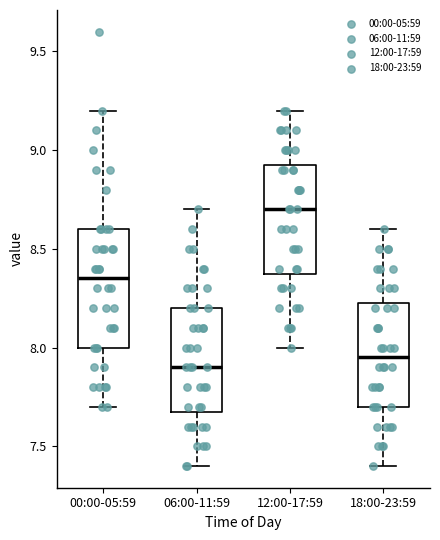

Where does the lower whisker of the box for 12:00-17:59 end on the y-axis? The values are not printed on the chart, so give them approximately, as read against the axis.

8.00